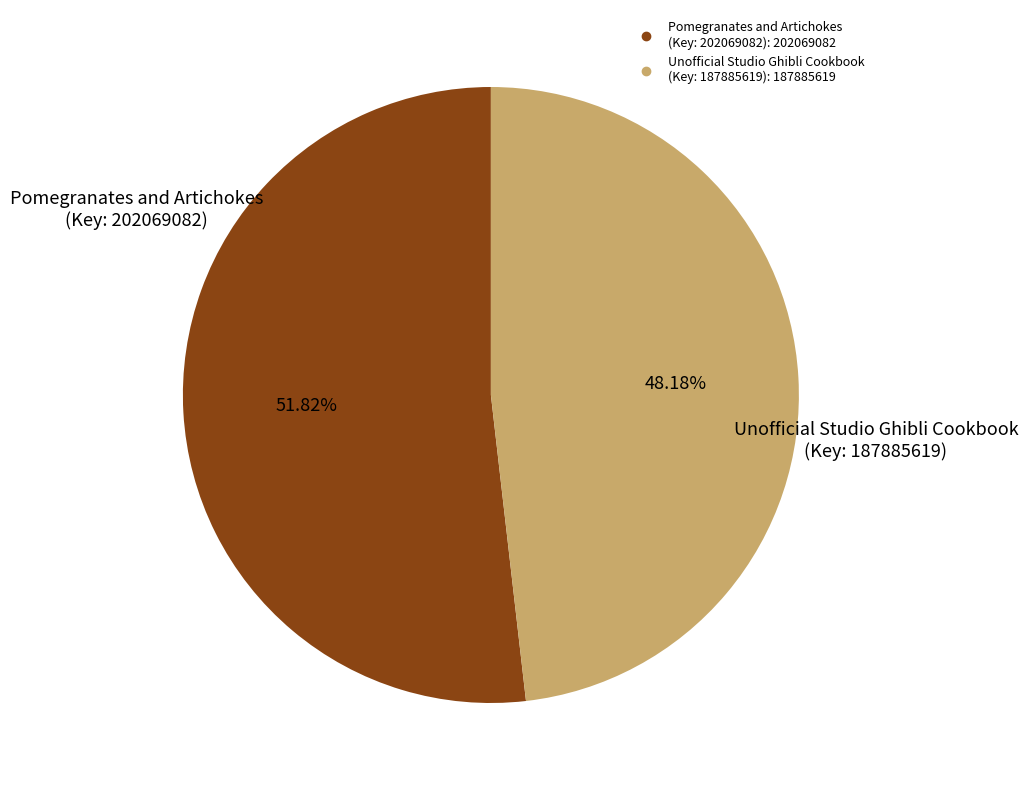

Combined, do Pomegranates and Artichokes (Key: 202069082) and Unofficial Studio Ghibli Cookbook (Key: 187885619) account for over 50%?

Yes